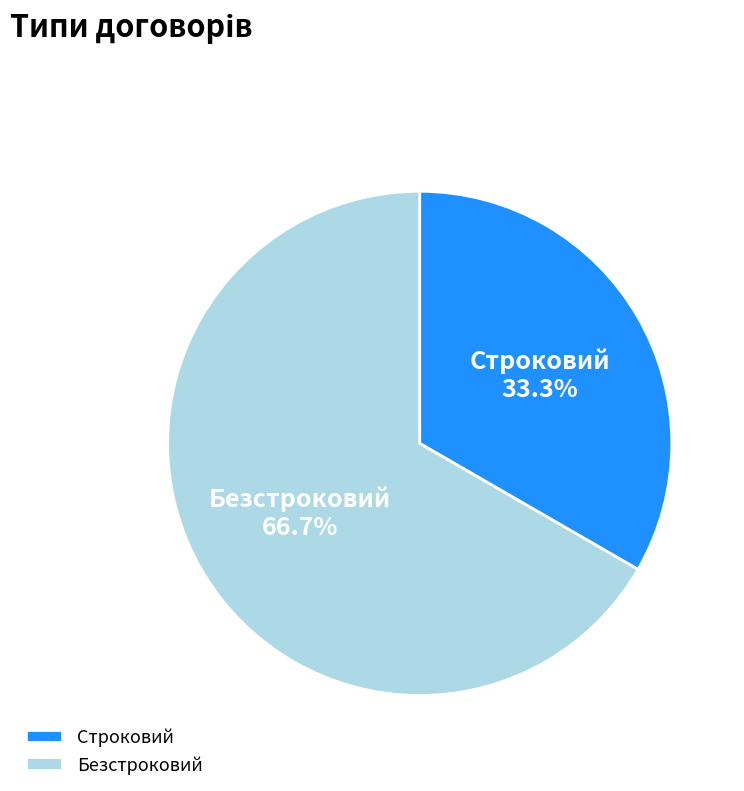

Does any single category account for the majority?

Yes